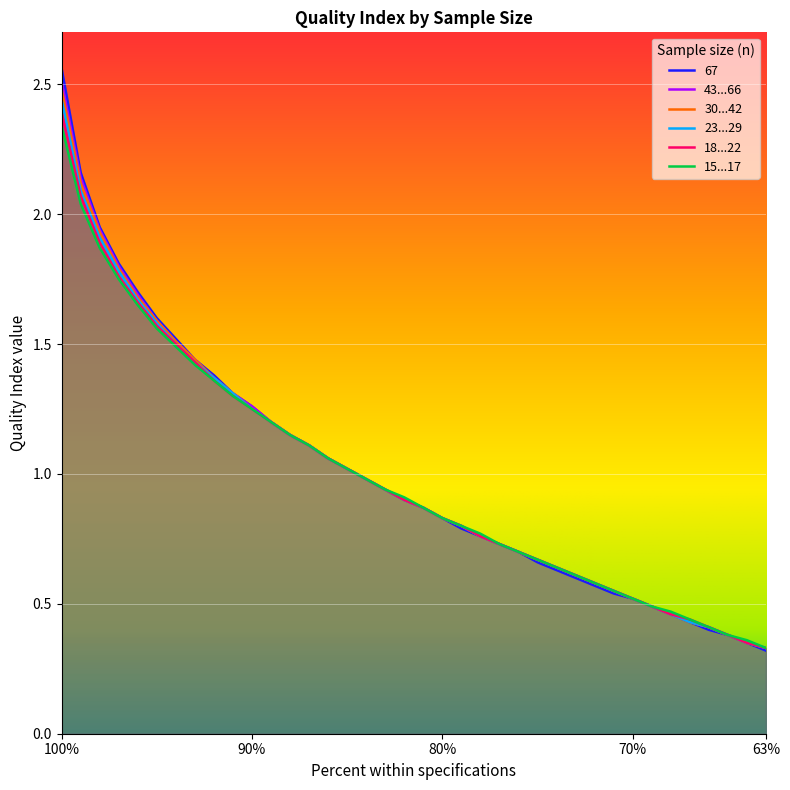

Between 66 and 90, which is larger?

90